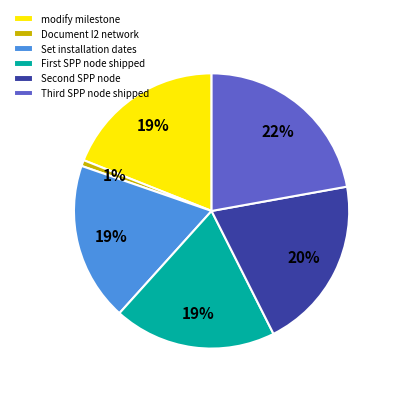

How many slices are in this pie chart?

6